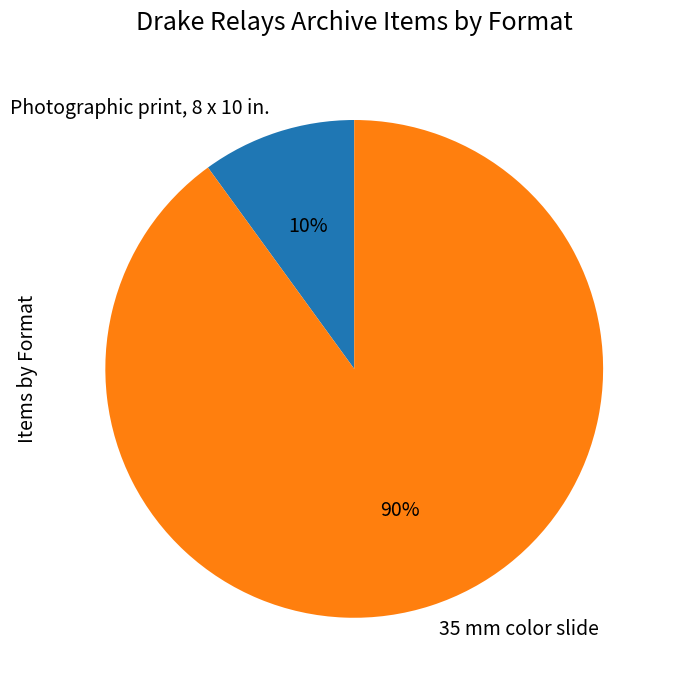

Which has a higher value, 35 mm color slide or Photographic print, 8 x 10 in.?

35 mm color slide